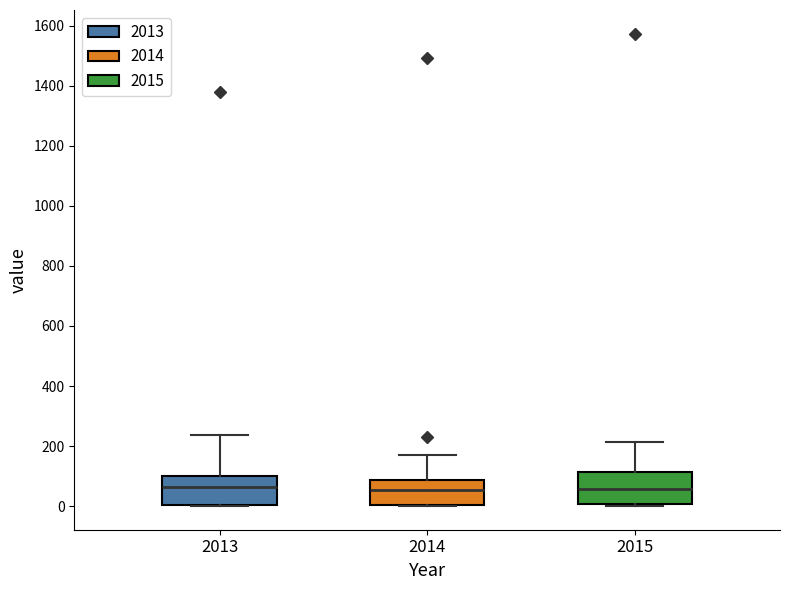

Reading left to right, read every box against the y-axis: the position of its median line, the range the box covers, and the ends of its whiskers. The values are not printed on the chart, so give them approximately, as read against the axis.

2013: median 60, box 0 to 100, whiskers 0 to 240
2014: median 60, box 0 to 80, whiskers 0 to 180
2015: median 60, box 0 to 120, whiskers 0 to 220